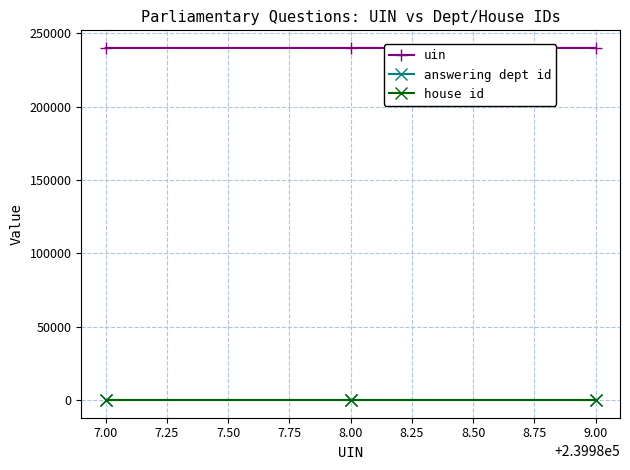

What is the maximum value shown in the chart?

239989